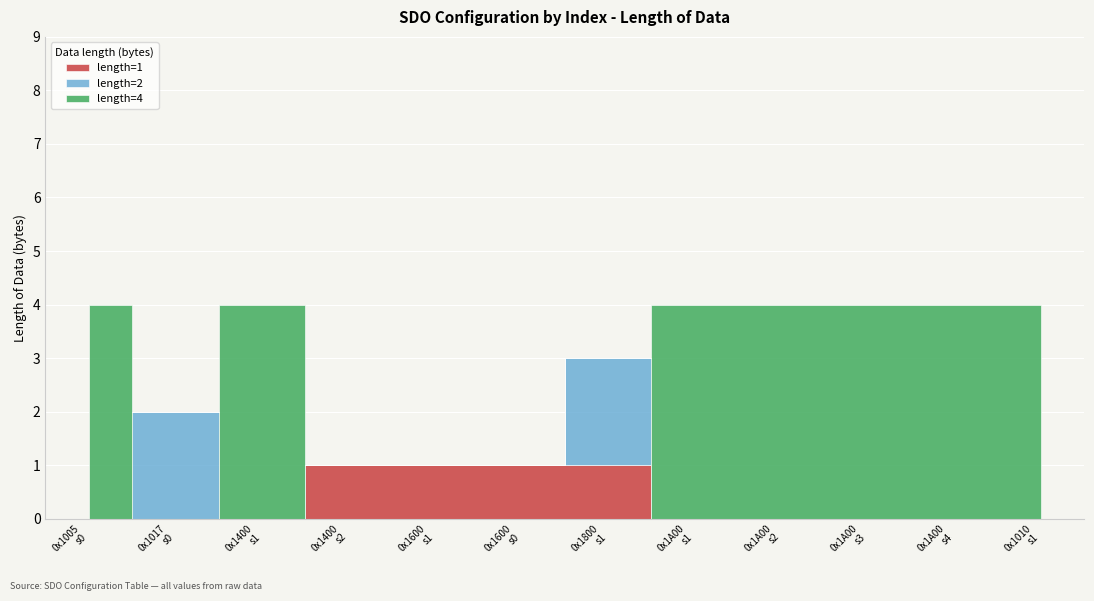

Which series has the widest spread of values?

length=4